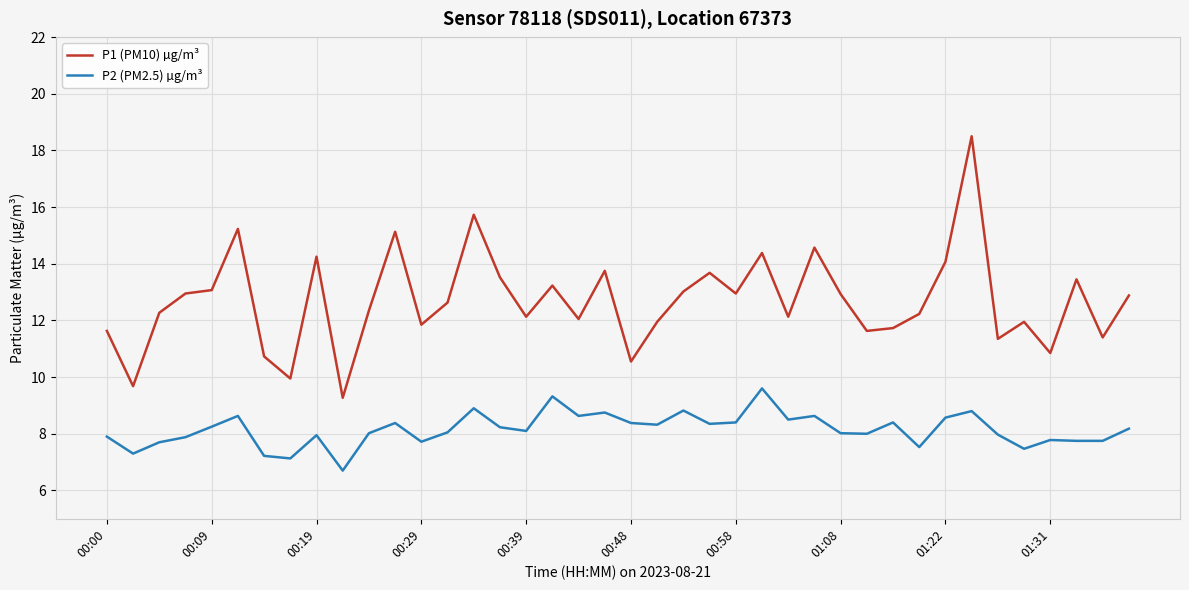

Rank the series by their average value, from highest to lowest.

P1 (PM10) µg/m³, P2 (PM2.5) µg/m³